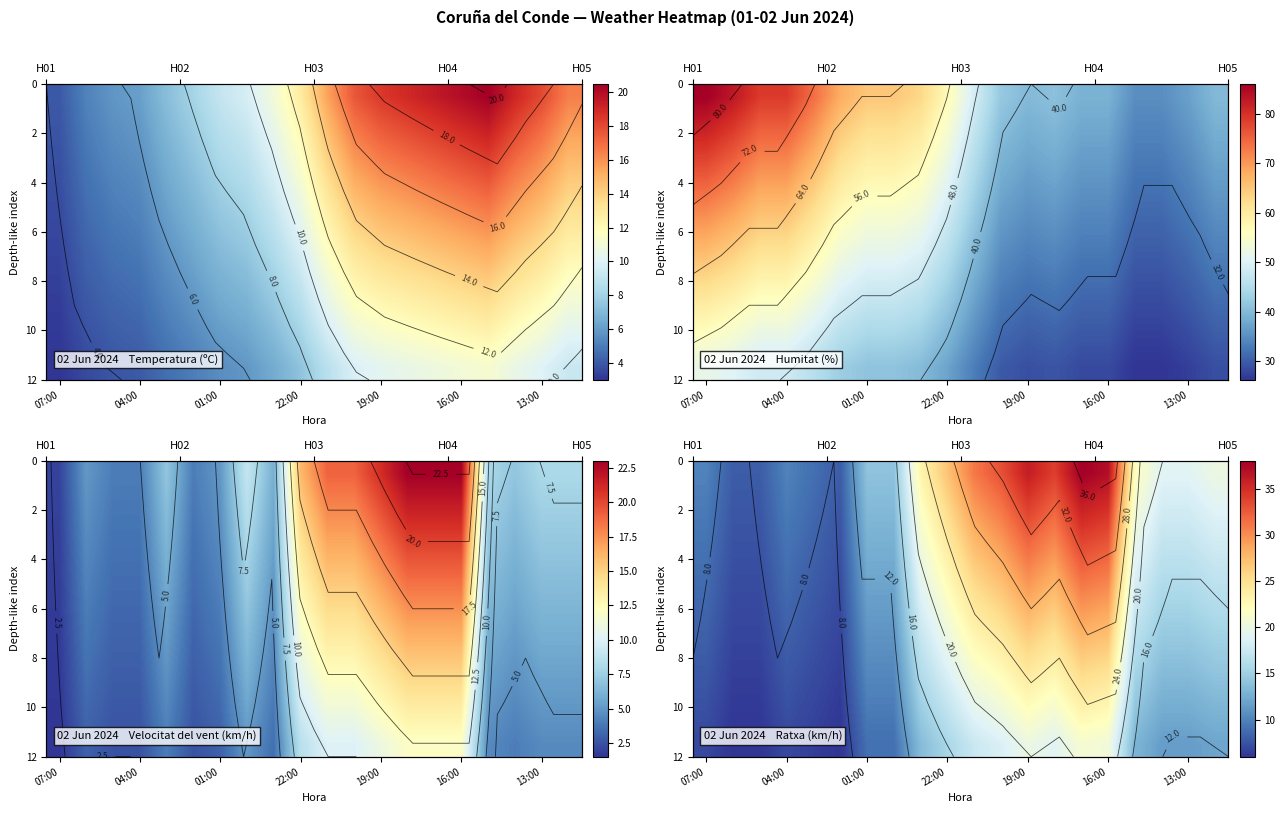

At how many categories does at least one series exceed 37?

1